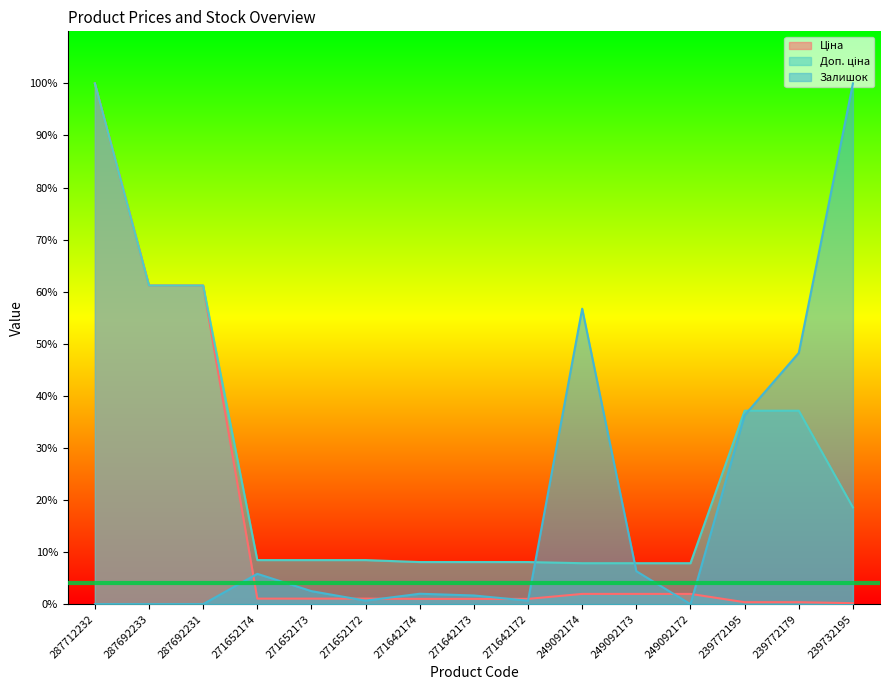

Which series has the largest total across all categories?

Доп. ціна